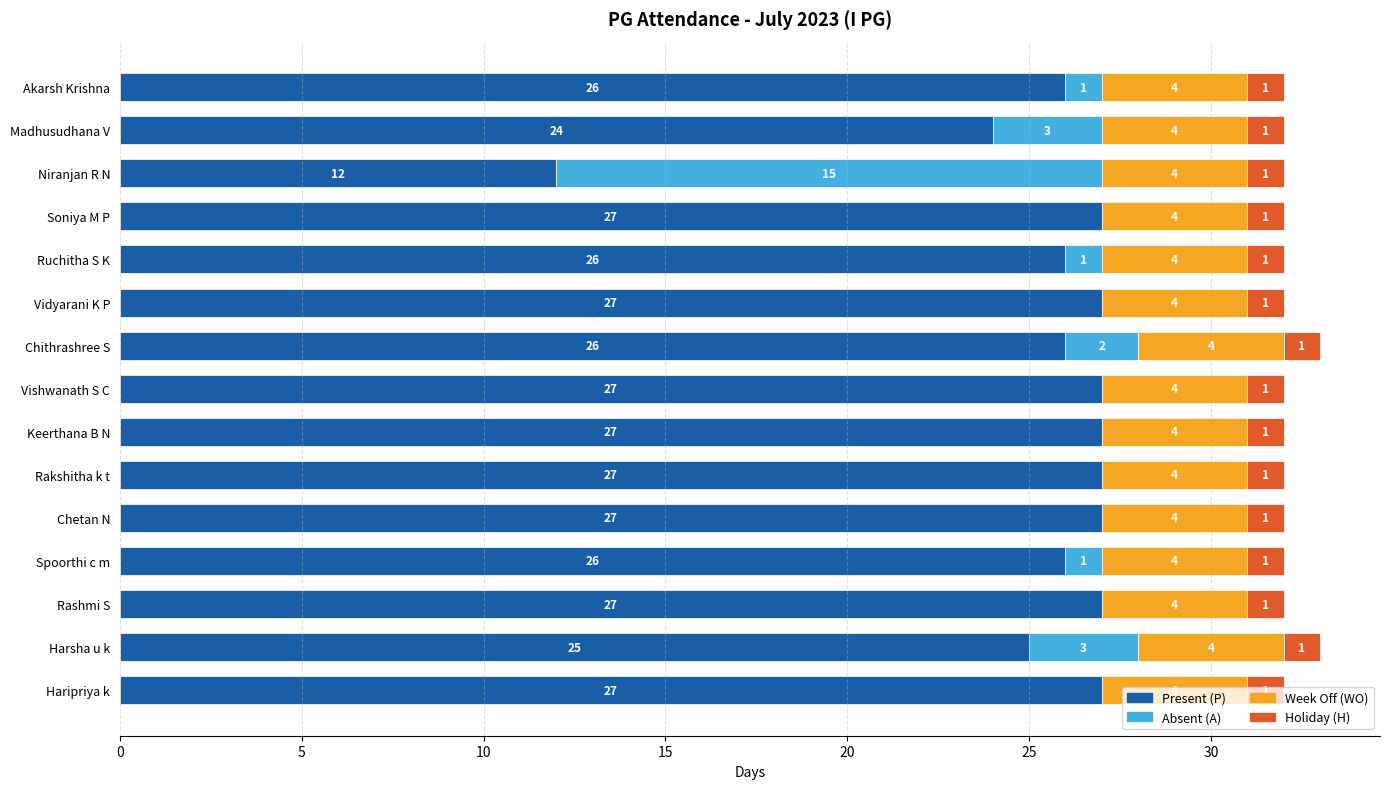

What is the total value across all series at Keerthana B N?

32